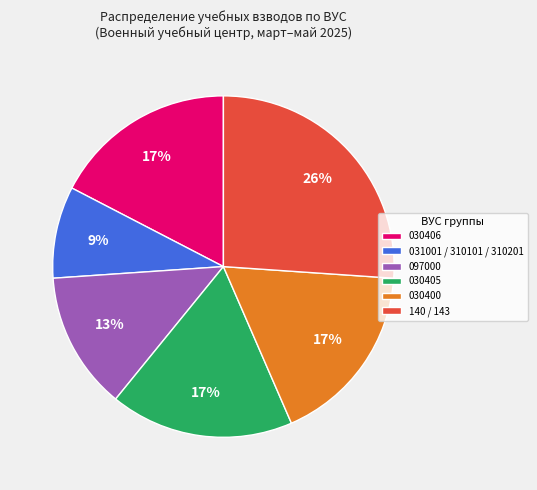

To the nearest percent, what percentage of the pie is 097000?

13%